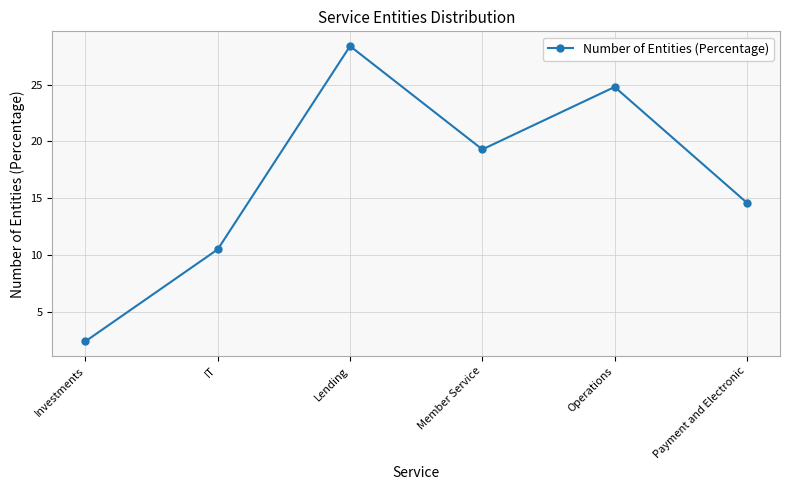

At which label is the value closest to 15?

Payment and Electronic